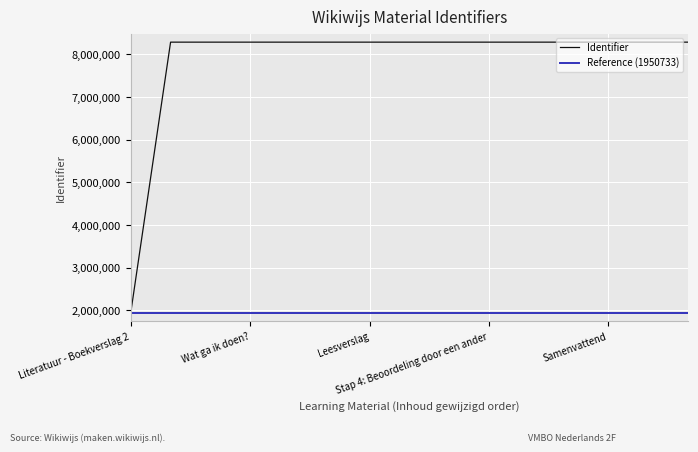

What is the minimum value for Identifier?

1950733